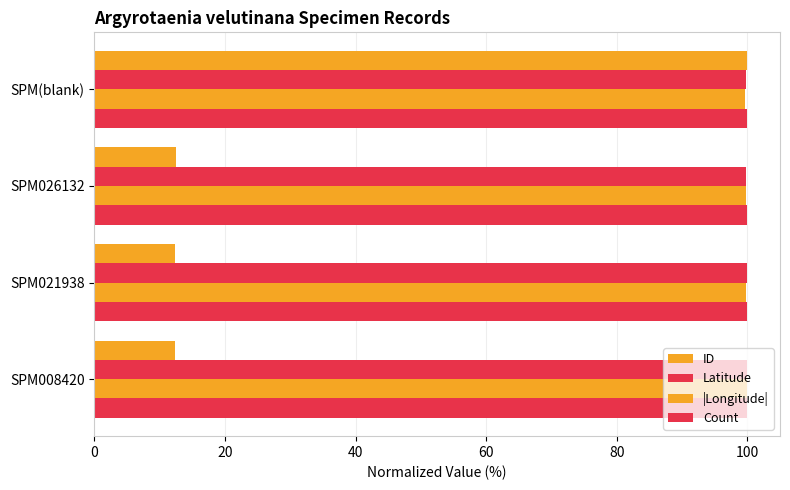

How many distinct data groups are displayed?

4